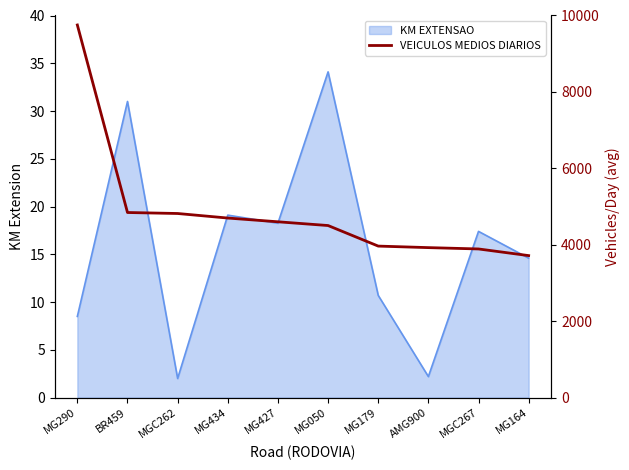

What is the label of the 2nd point from the left?

BR459